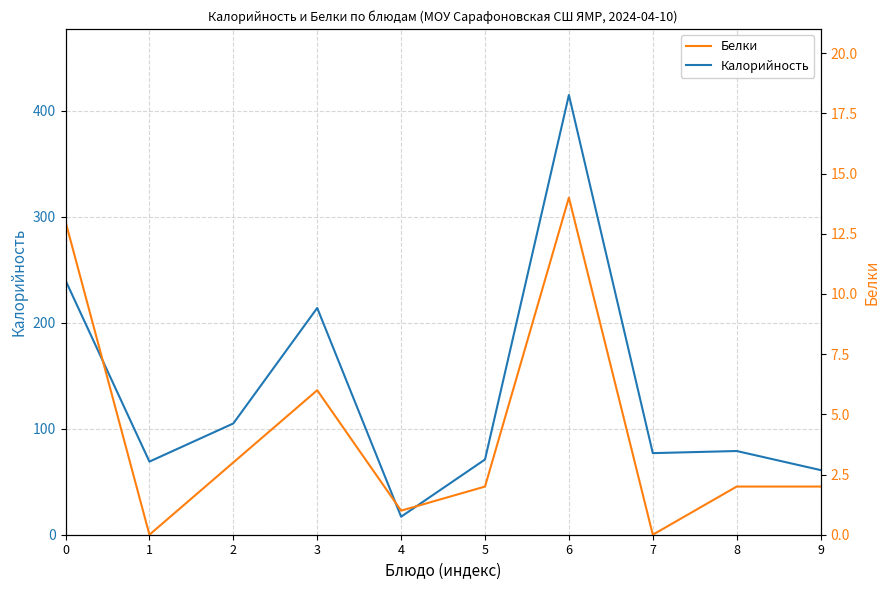

What is the difference between the maximum and minimum values in the Калорийность series?

398